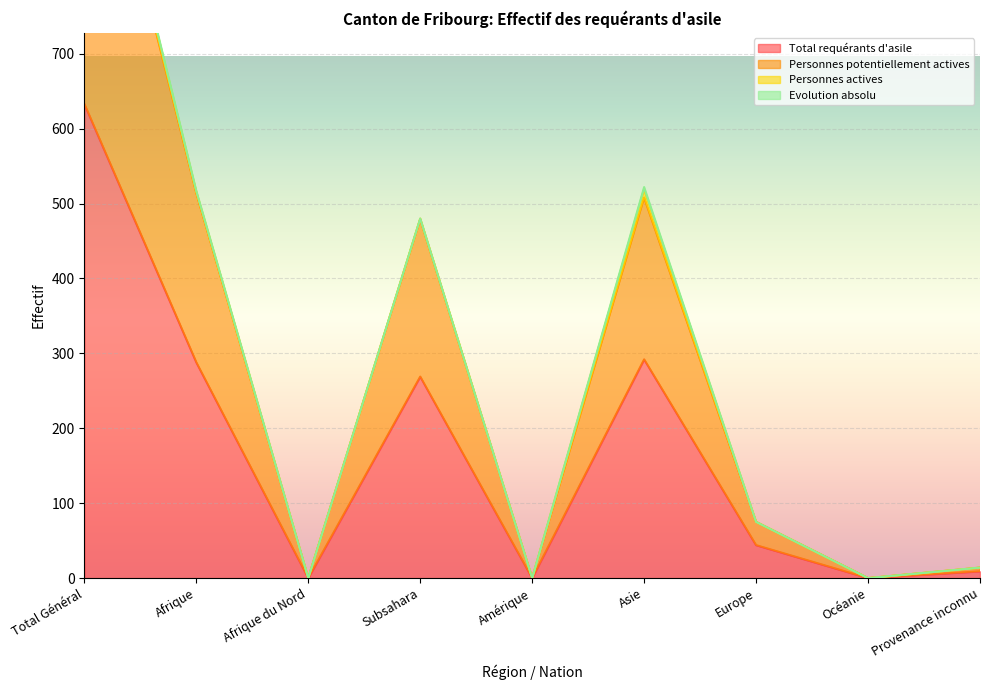

What position from the left is Océanie?

8